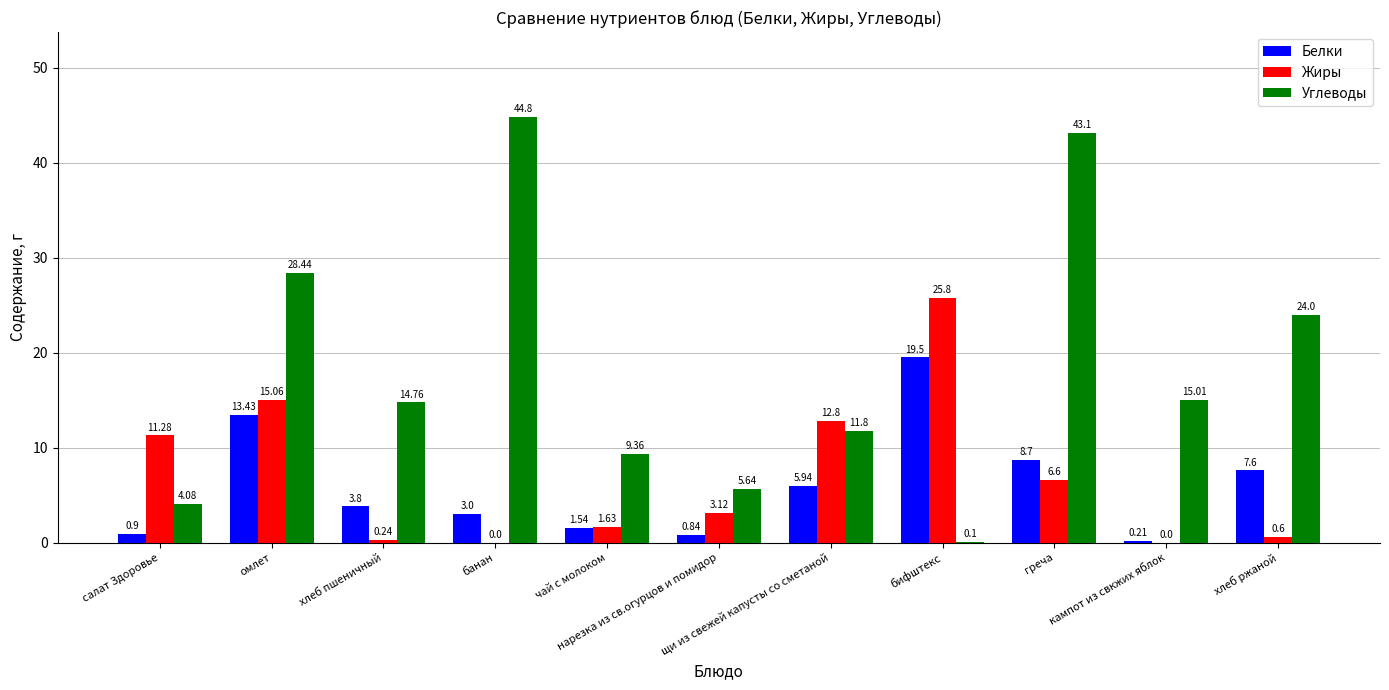

Which series has the largest total across all categories?

Углеводы